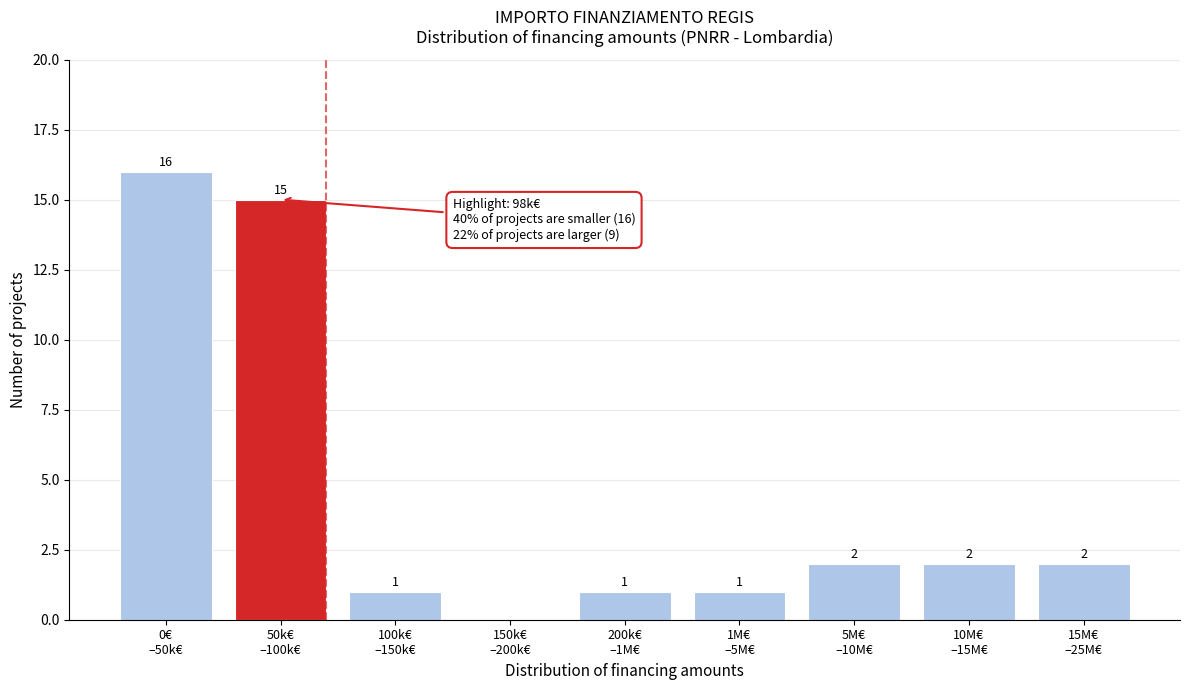

What is the sum of all values?

40